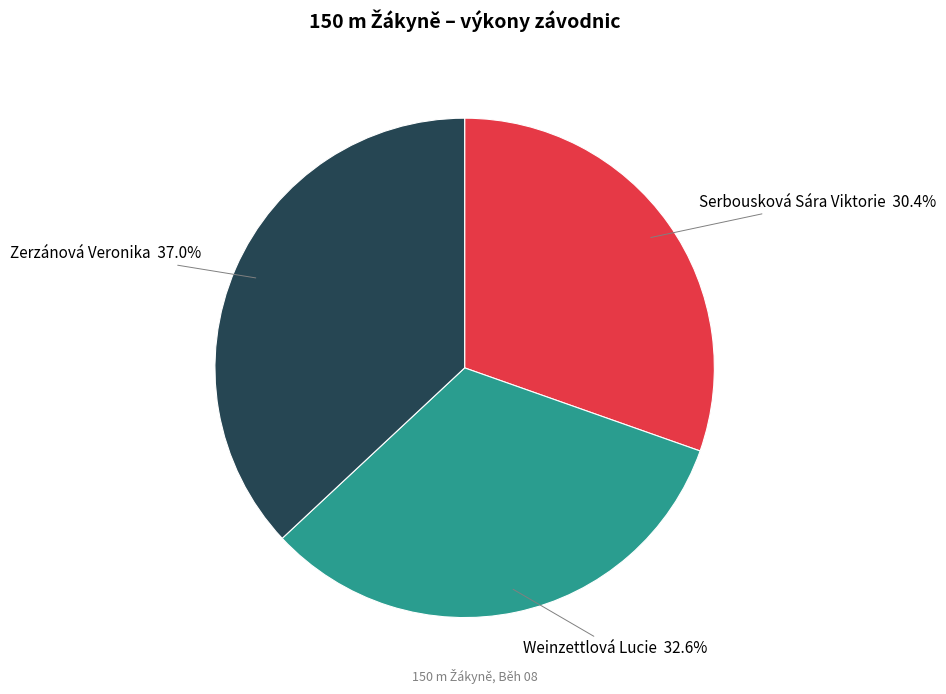

Which category has the biggest portion of the pie?

Zerzánová Veronika